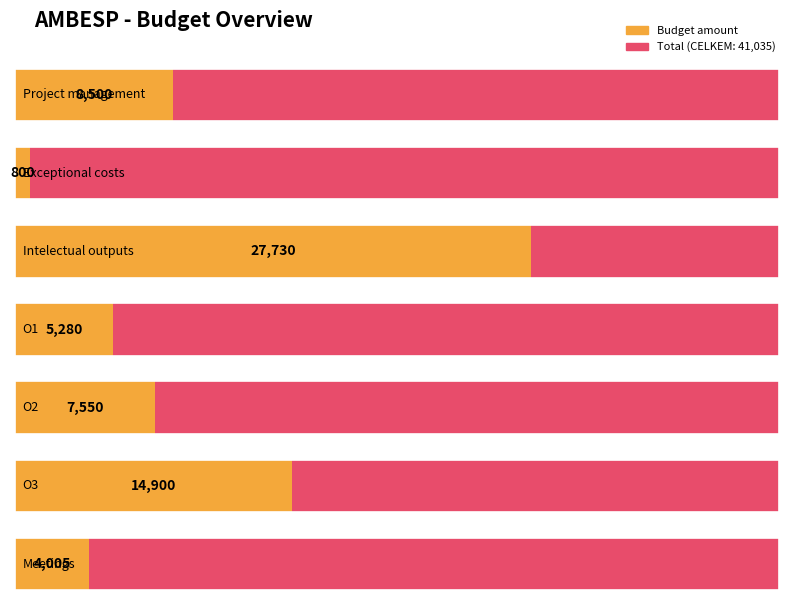

What position from the right is O2?

3